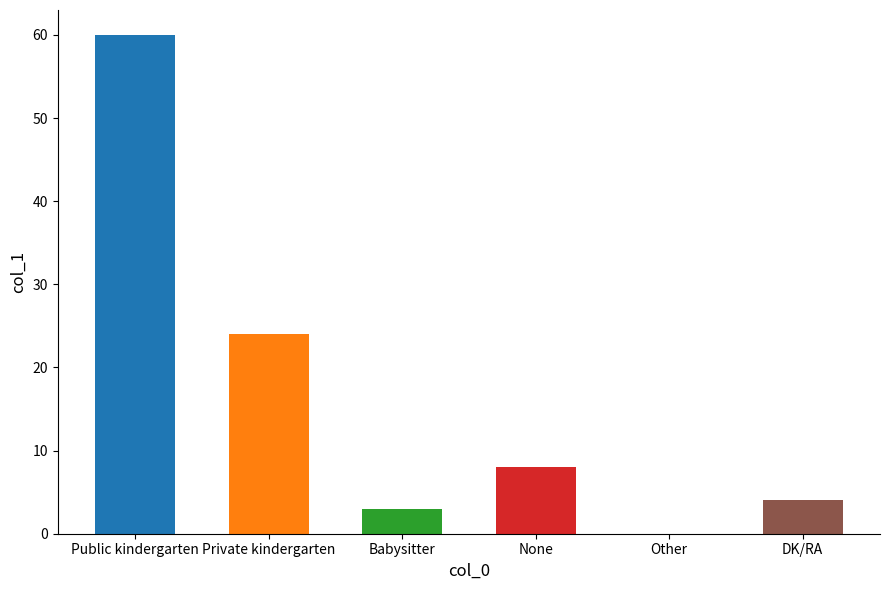

Which category has the highest value across all series?

Public kindergarten